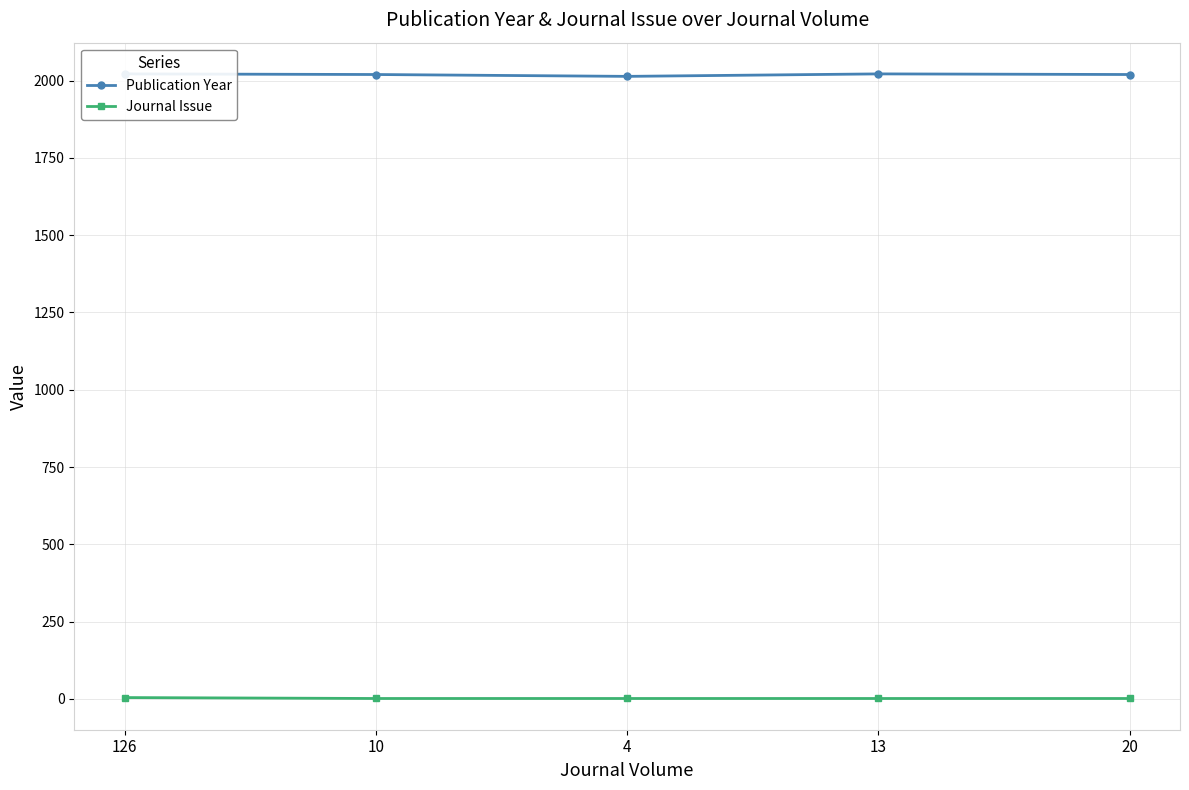

At which label does Publication Year first exceed 2020?

126